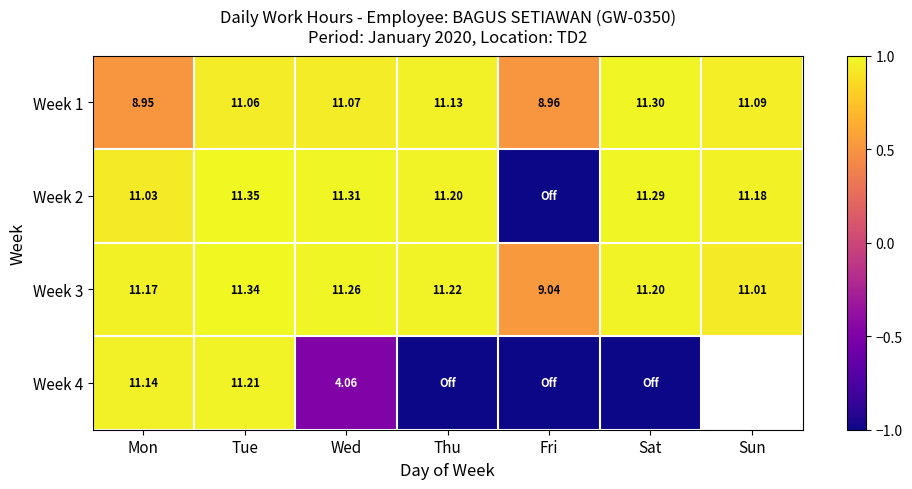

Where is Week 3 nearest to the value 10?

Fri